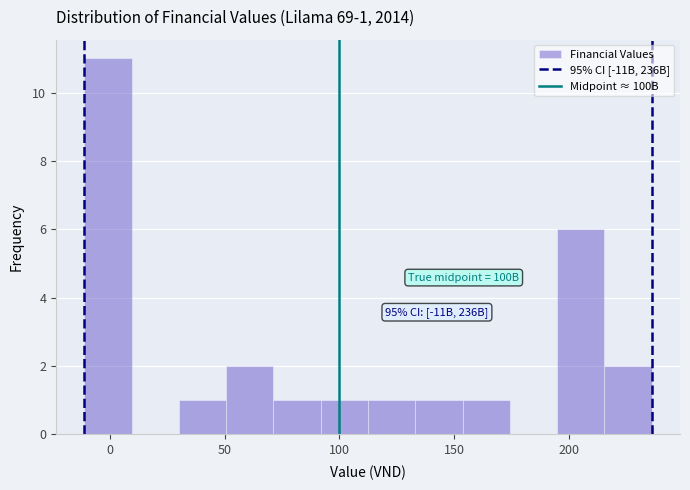

Which range on the x-axis has the tallest bar?

-10 to 10